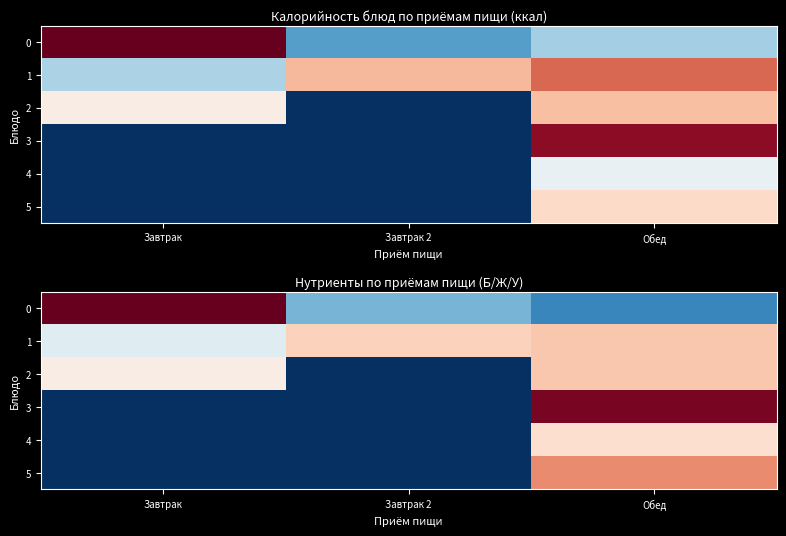

Rank the categories by 5 value from highest to lowest.

Обед, Завтрак, Завтрак 2